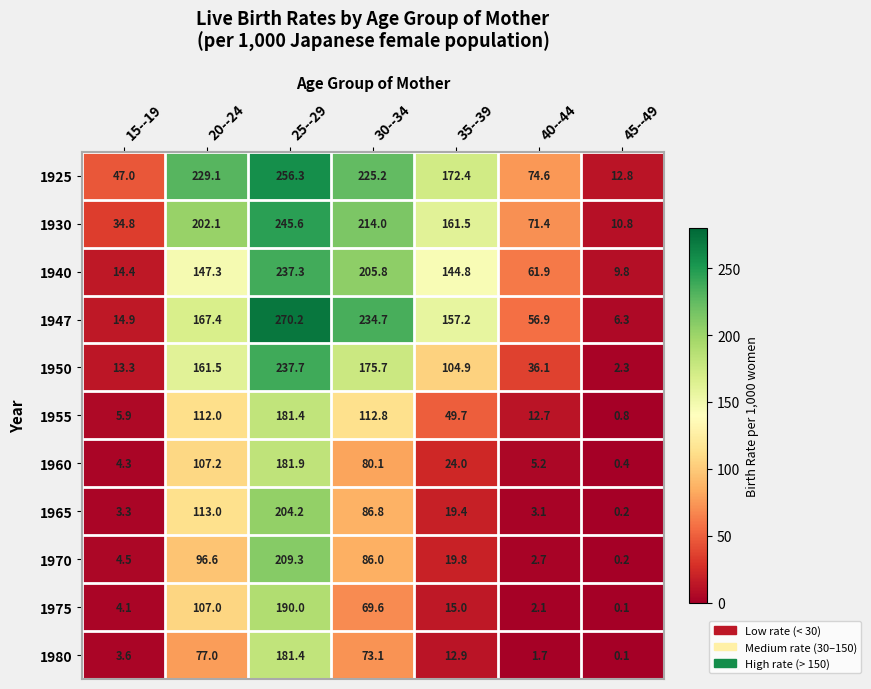

Rank the series at 30--34 from lowest to highest value.

1975, 1980, 1960, 1970, 1965, 1955, 1950, 1940, 1930, 1925, 1947